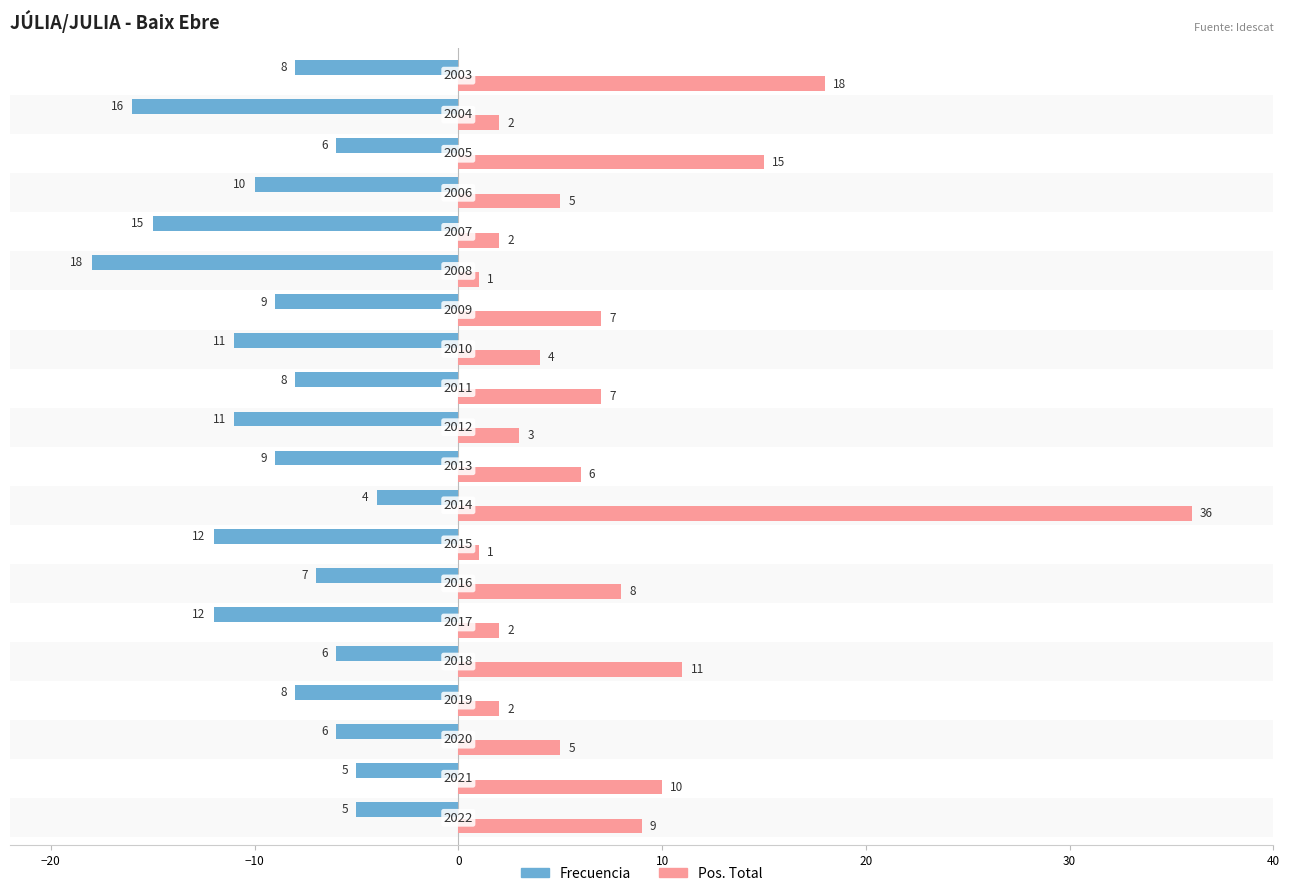

Which series has the widest spread of values?

Pos. Total